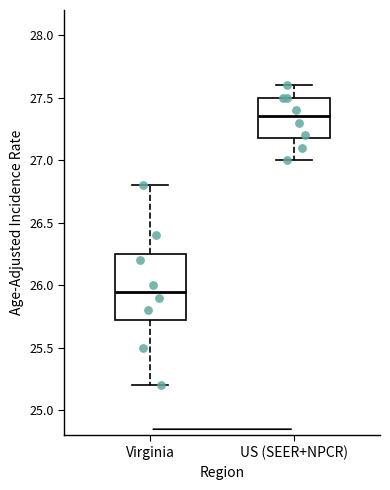

Which box has the highest median line?

US (SEER+NPCR)